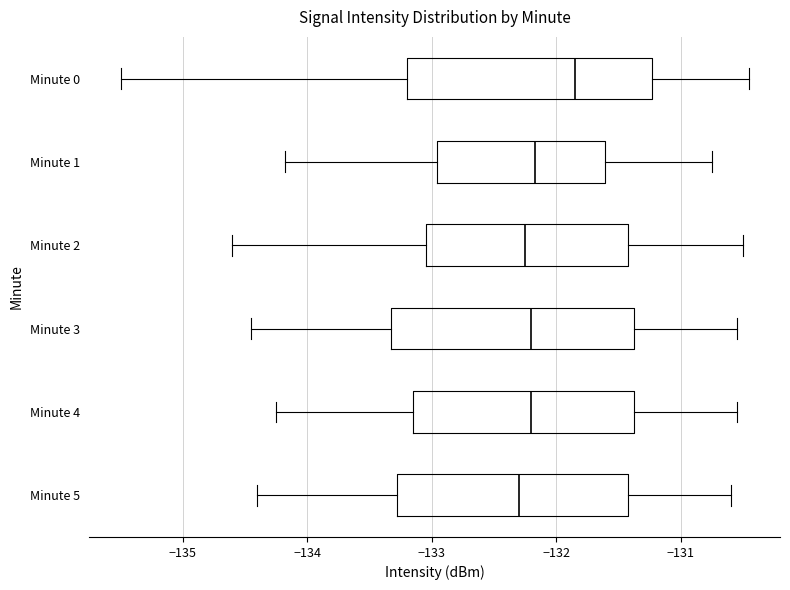

Reading bottom to top, transcribe this box plot: for each box, give where its median line is, the range the box spans, and where its two whiskers end, as read against the x-axis. The values are not printed on the chart, so give them approximately, as read against the axis.

Minute 5: median -132.3, box -133.3 to -131.4, whiskers -134.4 to -130.6
Minute 4: median -132.2, box -133.1 to -131.4, whiskers -134.2 to -130.5
Minute 3: median -132.2, box -133.3 to -131.4, whiskers -134.4 to -130.5
Minute 2: median -132.2, box -133.0 to -131.4, whiskers -134.6 to -130.5
Minute 1: median -132.2, box -133.0 to -131.6, whiskers -134.2 to -130.7
Minute 0: median -131.9, box -133.2 to -131.2, whiskers -135.5 to -130.5